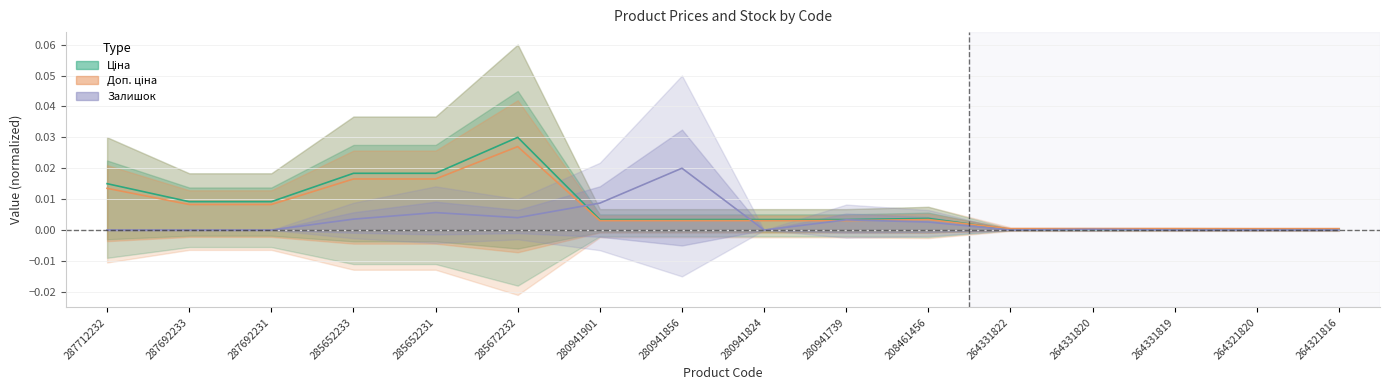

True or false: Доп. ціна has a value of 0.0 at 285652233.

False